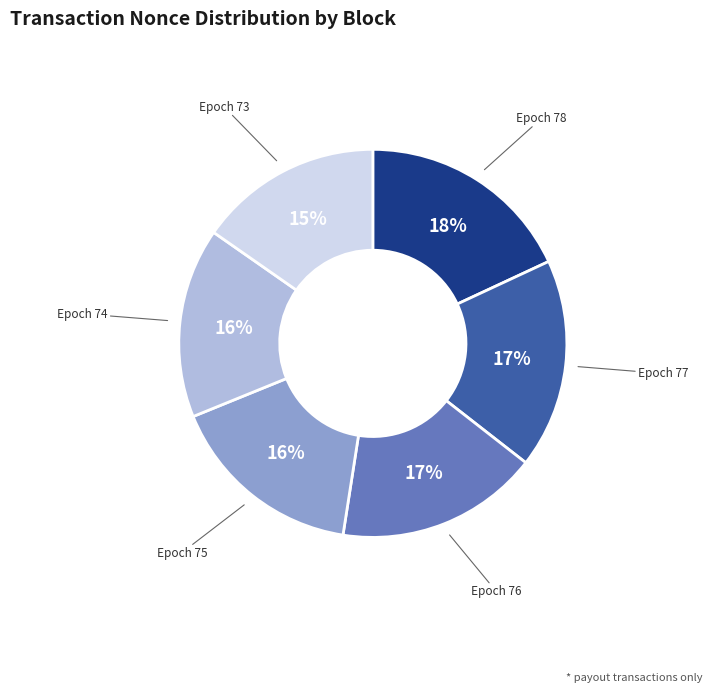

What is the ratio of the value at Epoch 77 to the value at Epoch 74?

1.1